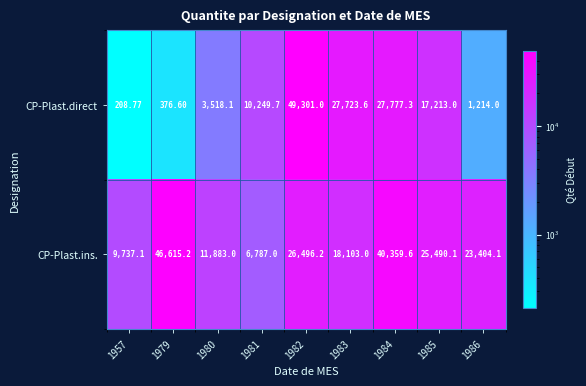

Is the value of CP-Plast.ins. at 1985 greater than the value of CP-Plast.direct at 1986?

Yes